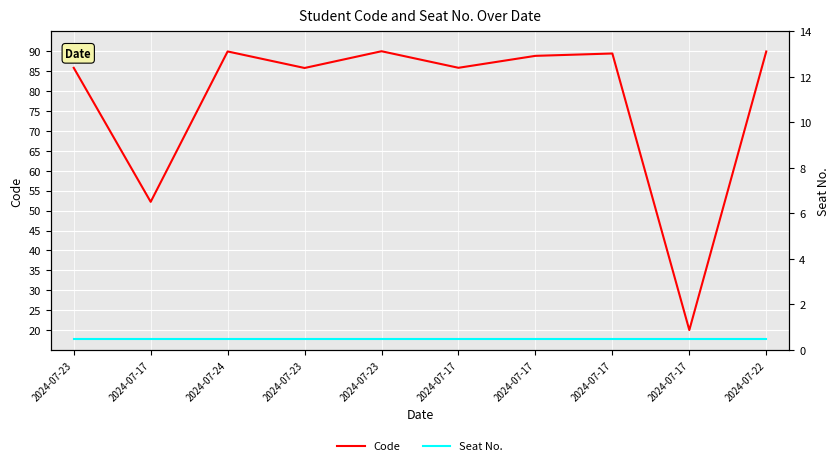

Which series has the largest total across all categories?

Code